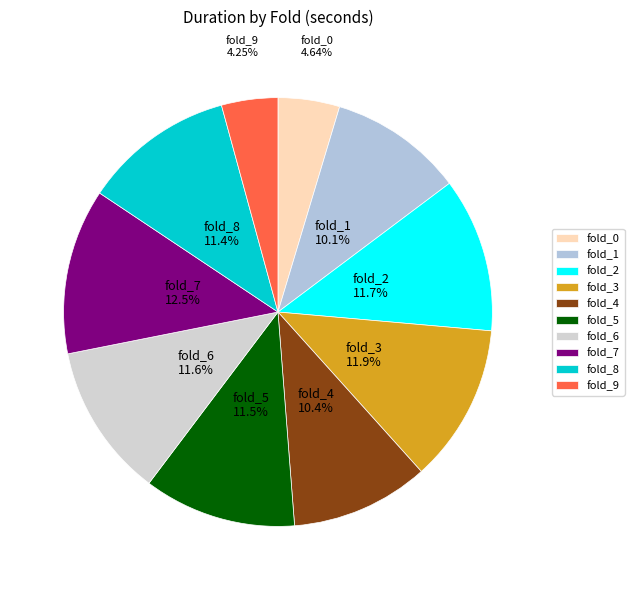

Is there any slice that represents more than half of the pie?

No